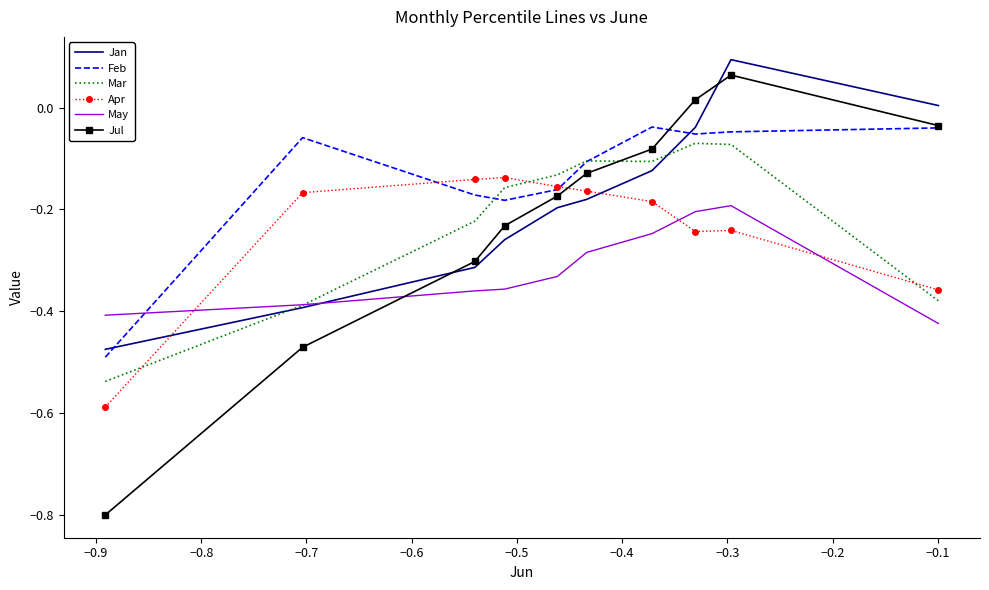

Which series has the largest range (max minus min)?

Jul